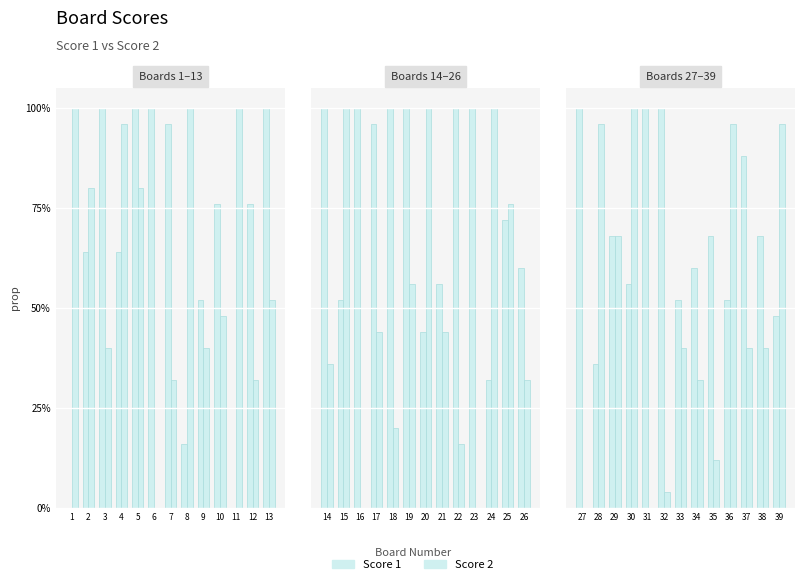

Are the bars horizontal?

No